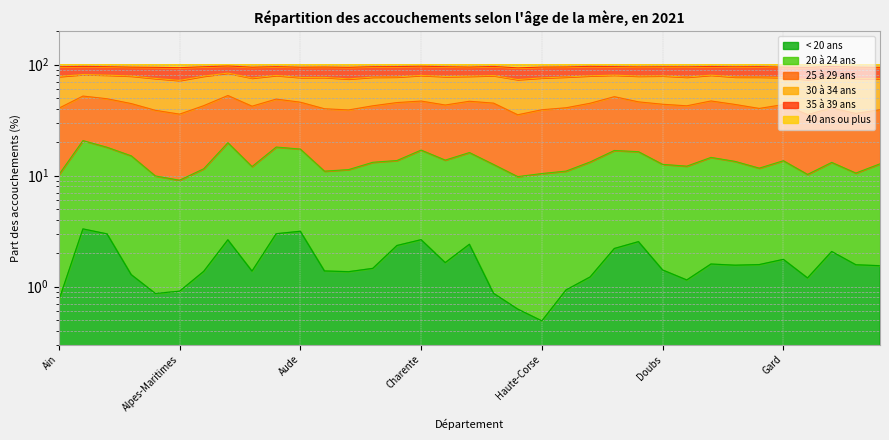

What is the maximum value for < 20 ans?

3.3